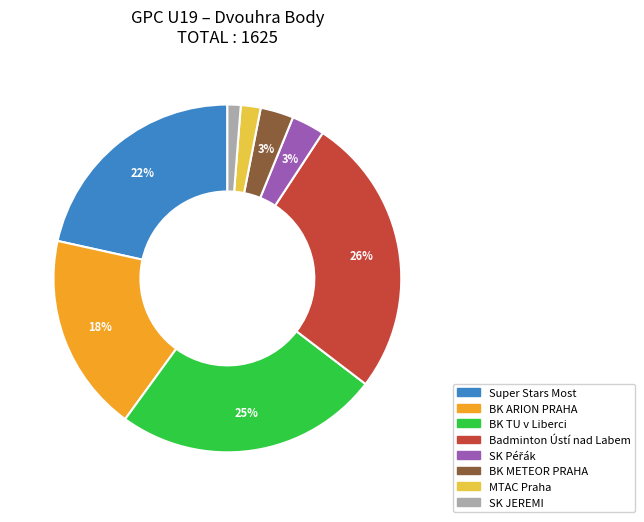

What percentage is the Badminton Ústí nad Labem slice, to the nearest percent?

26%